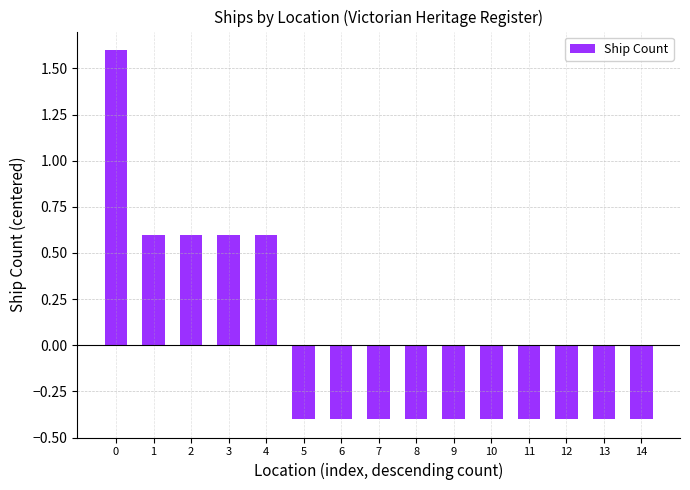

What is the sum of the values at 10 and 2?

0.2